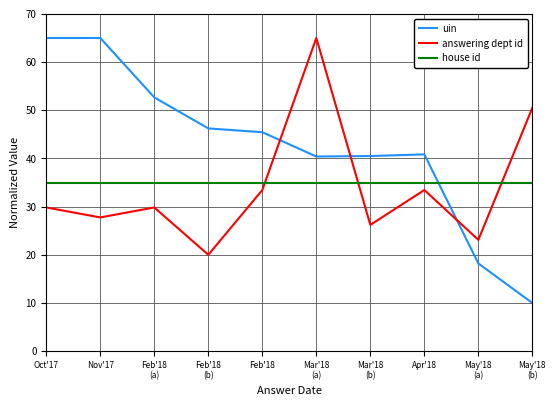

Is the value of uin at May'18
(a) greater than the value of answering dept id at Feb'18
(a)?

No